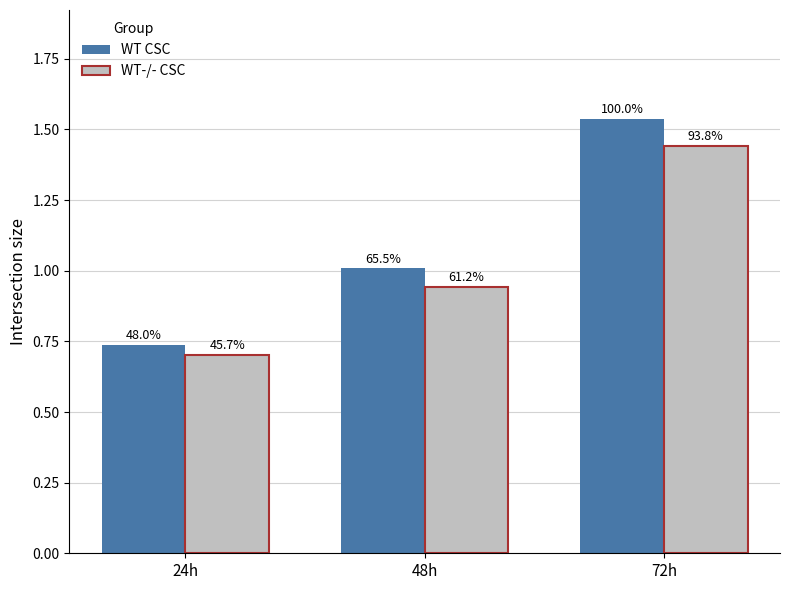

How many bars are there in each group?

2